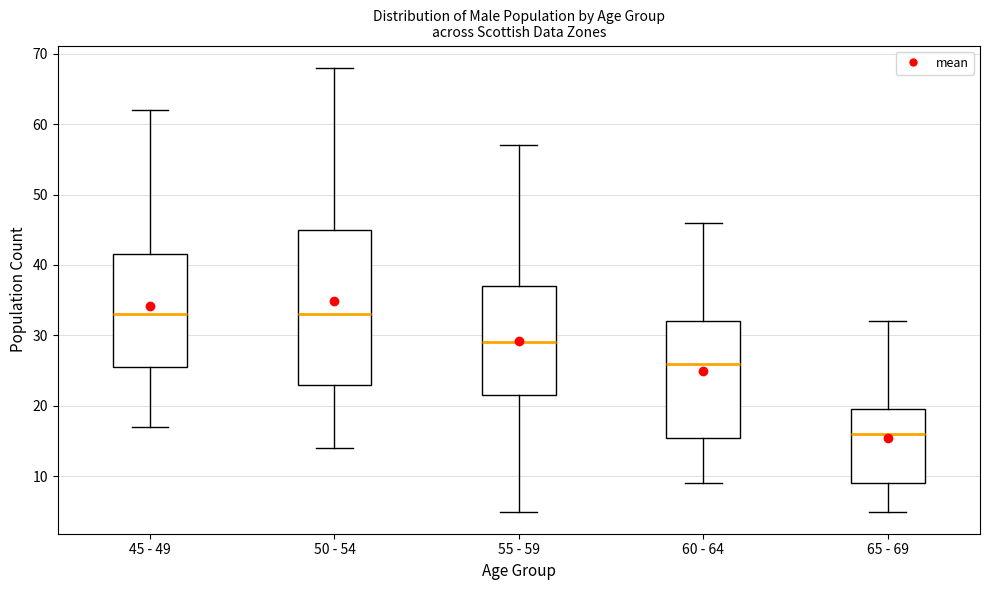

Reading left to right, read every box against the y-axis: the position of its median line, the range the box covers, and the ends of its whiskers. The values are not printed on the chart, so give them approximately, as read against the axis.

45 - 49: median 33, box 26 to 42, whiskers 17 to 62
50 - 54: median 33, box 23 to 45, whiskers 14 to 68
55 - 59: median 29, box 22 to 37, whiskers 5 to 57
60 - 64: median 26, box 16 to 32, whiskers 9 to 46
65 - 69: median 16, box 9 to 20, whiskers 5 to 32